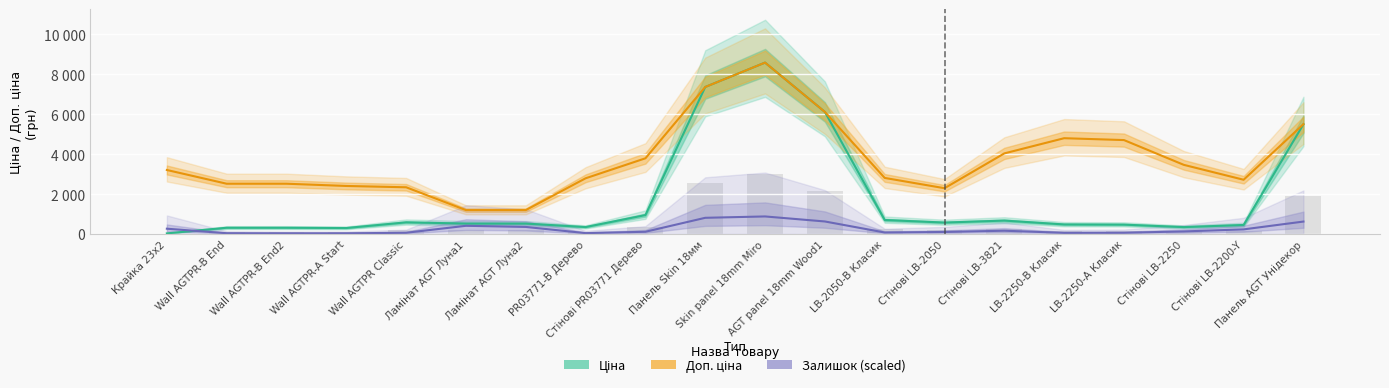

Between Крайка 23x2 and Стінові LB-2250, which series saw the biggest shift?

Ціна